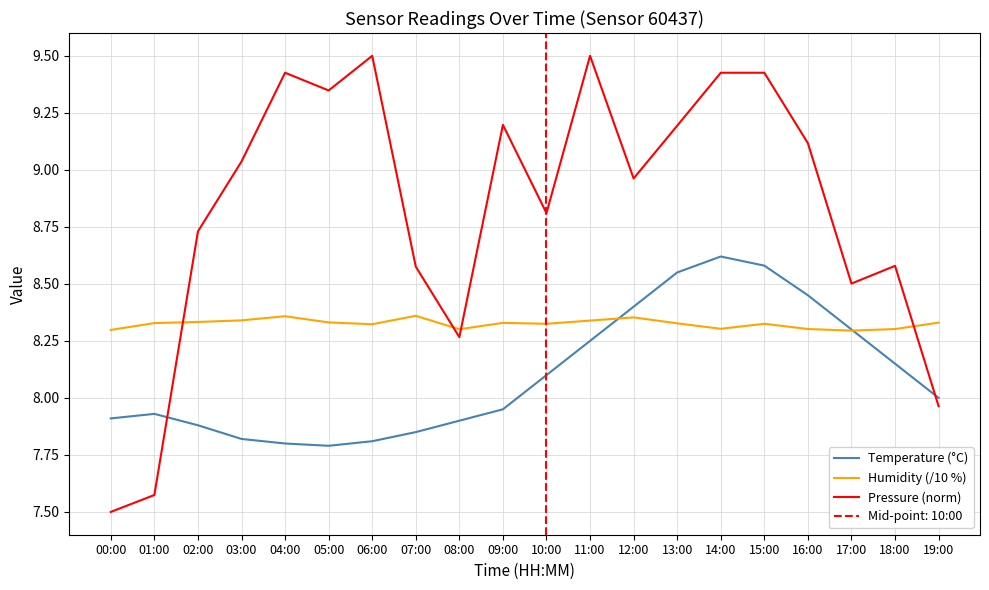

Is the value of Temperature (°C) at 14:00 greater than the value of Humidity (/10 %) at 17:00?

Yes